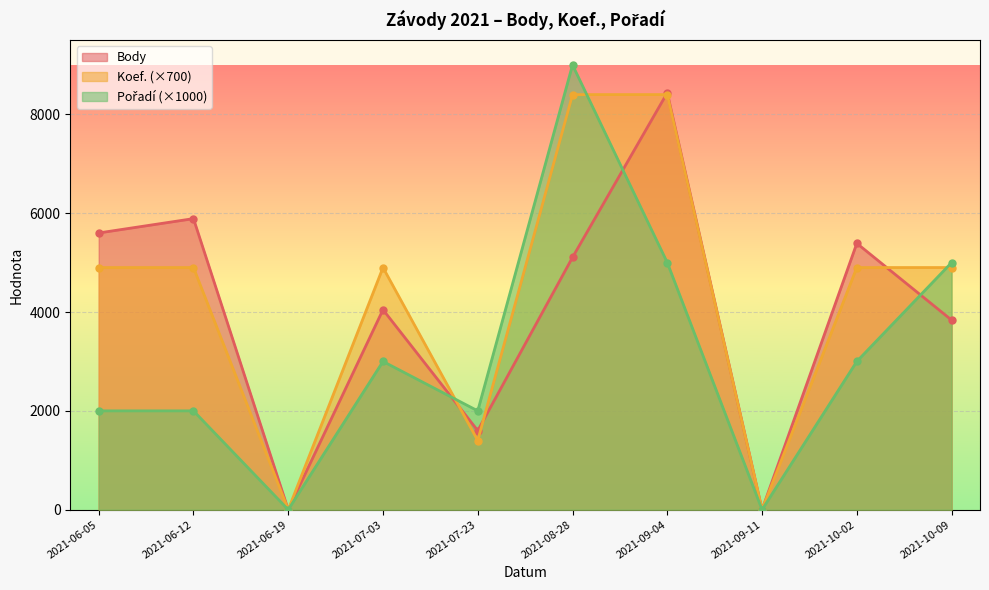

What is the greatest value displayed?

9000